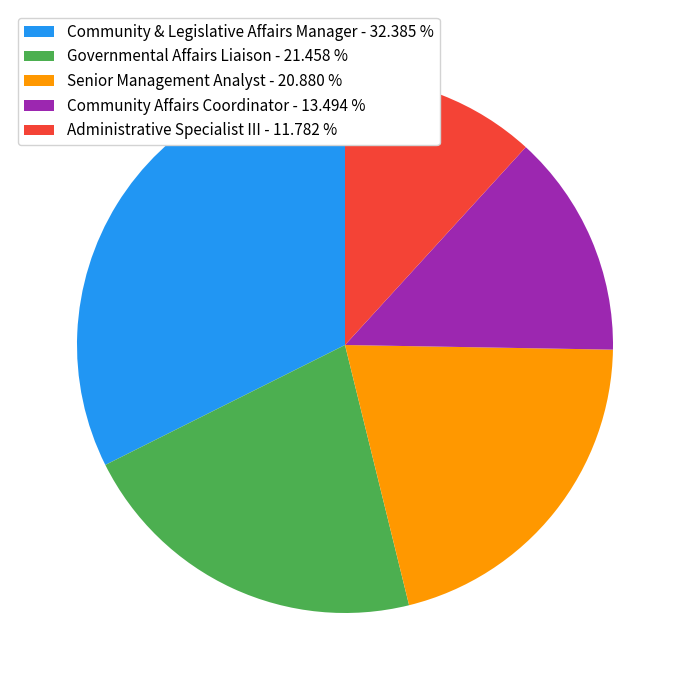

Is it true that Community & Legislative Affairs Manager is 32% of the pie?

True